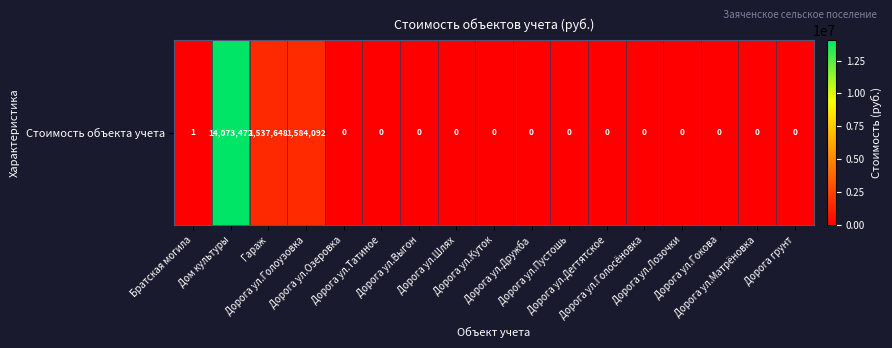

Which has a higher value, Братская могила or Дорога ул.Гокова?

Братская могила